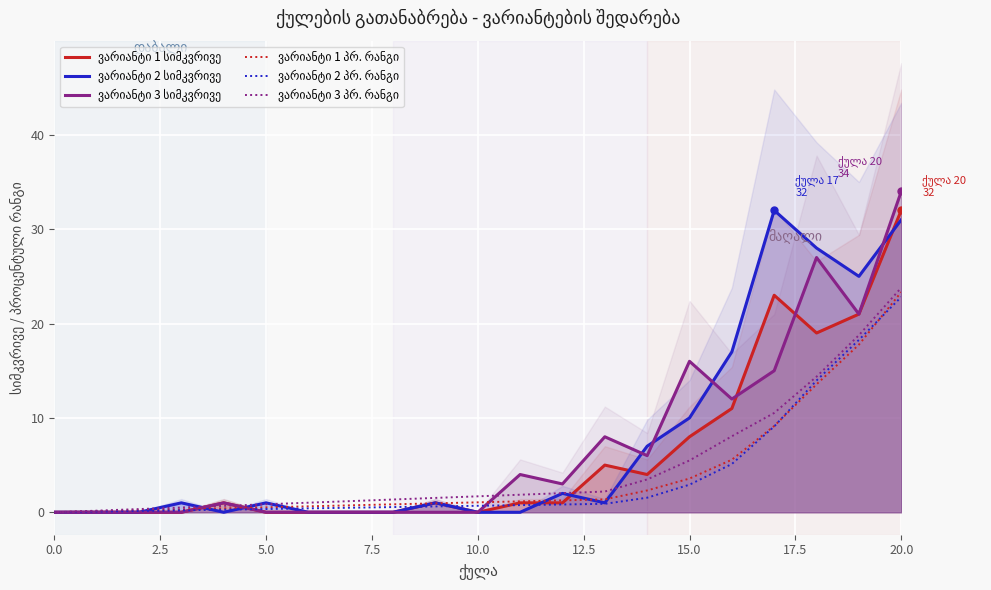

What is the sum of all ვარიანტი 1 პრ. რანგი values?

84.8